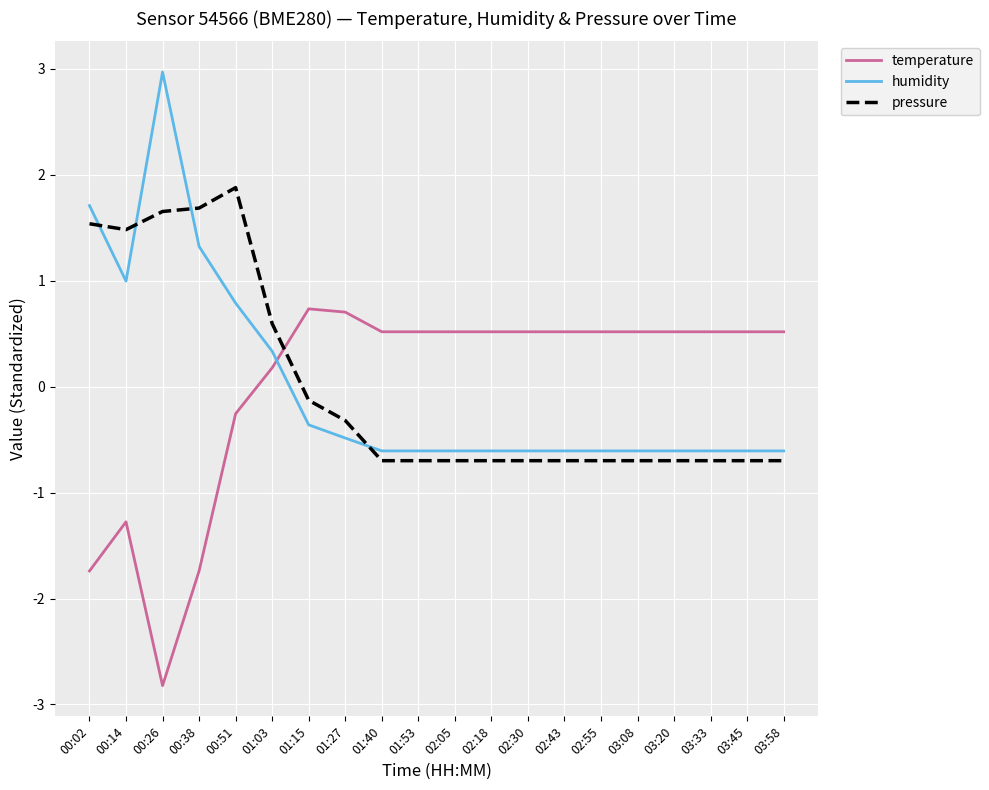

What is the difference between the temperature values at 02:05 and 00:51?

0.8